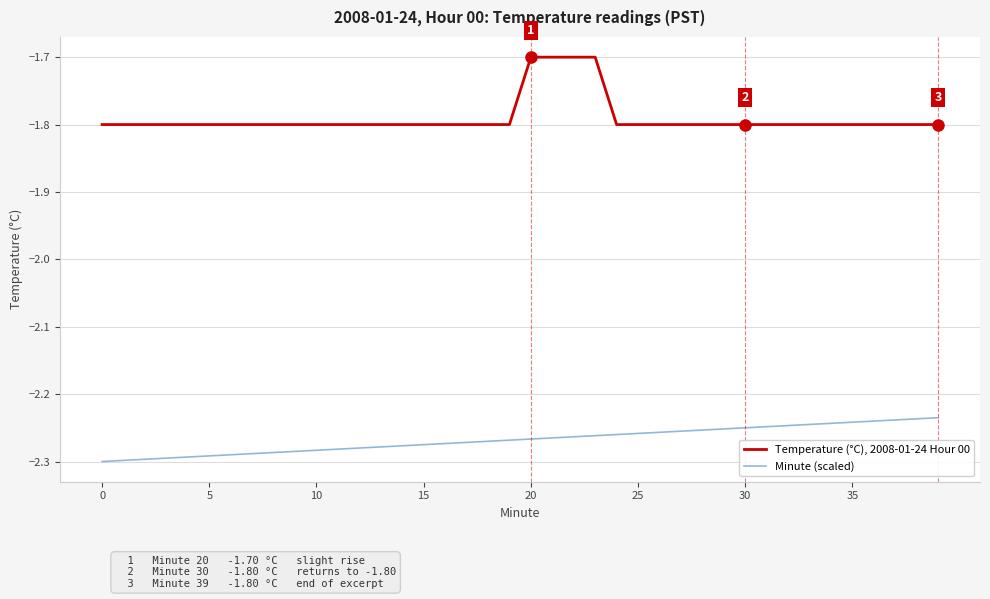

Which series has the largest total across all categories?

Temperature (°C), 2008-01-24 Hour 00